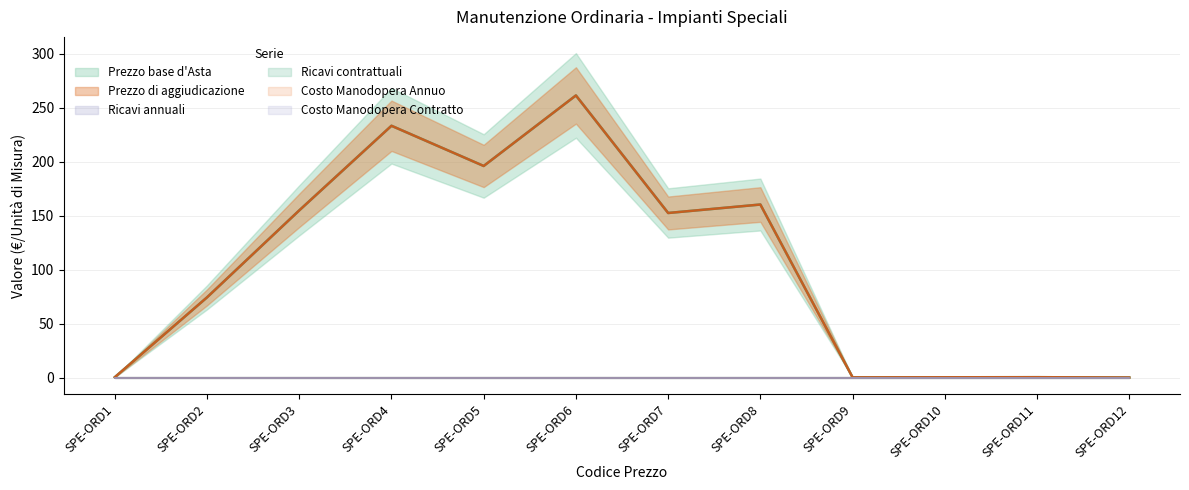

List the series in order of their peak value, highest first.

Prezzo base d'Asta, Prezzo di aggiudicazione, Ricavi annuali, Ricavi contrattuali, Costo Manodopera Annuo, Costo Manodopera Contratto